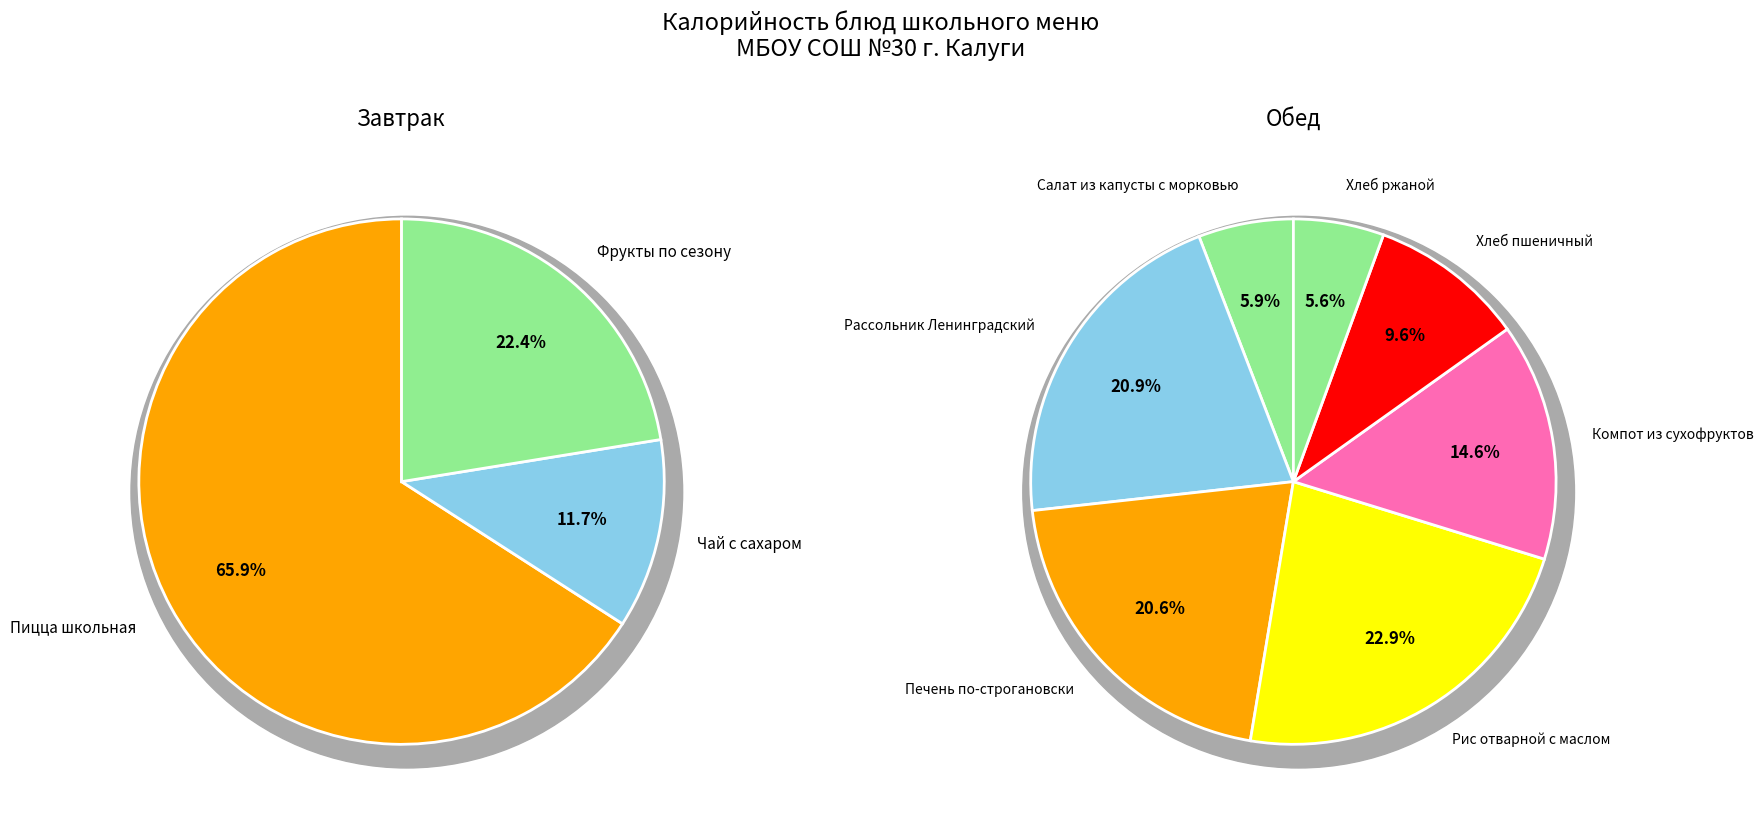

Combined, do Компот из сухофруктов and Салат из капусты с морковью account for over 50%?

No